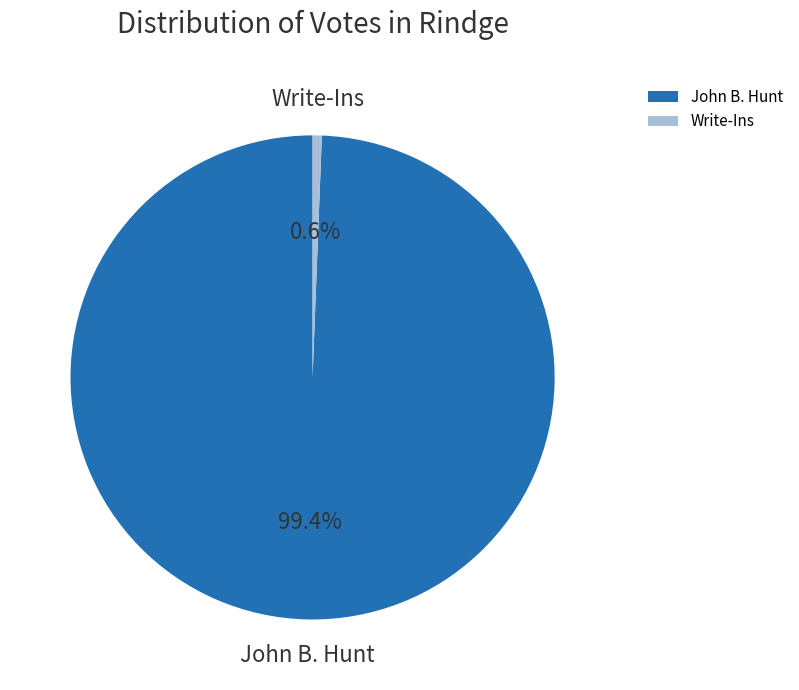

Is there any slice that represents more than half of the pie?

Yes